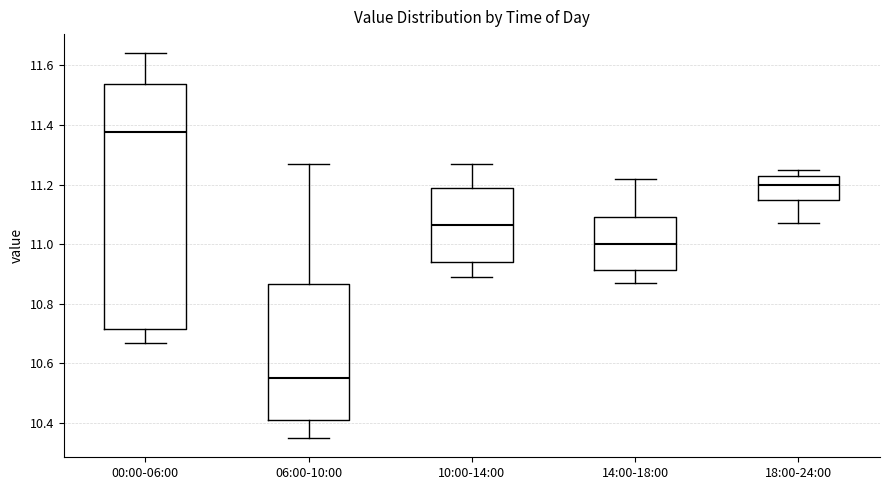

Reading left to right, read every box against the y-axis: the position of its median line, the range the box covers, and the ends of its whiskers. The values are not printed on the chart, so give them approximately, as read against the axis.

00:00-06:00: median 11.38, box 10.72 to 11.54, whiskers 10.68 to 11.64
06:00-10:00: median 10.56, box 10.42 to 10.86, whiskers 10.36 to 11.28
10:00-14:00: median 11.06, box 10.94 to 11.20, whiskers 10.90 to 11.28
14:00-18:00: median 11.00, box 10.92 to 11.10, whiskers 10.88 to 11.22
18:00-24:00: median 11.20, box 11.14 to 11.24, whiskers 11.08 to 11.26